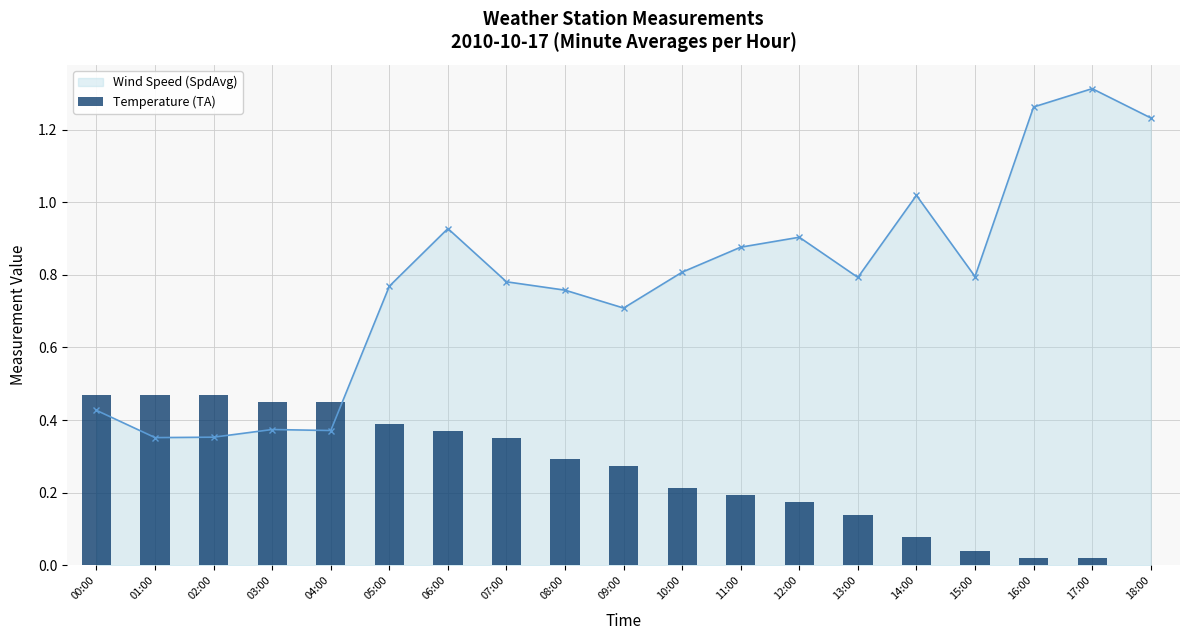

How many data points does each series have?

19